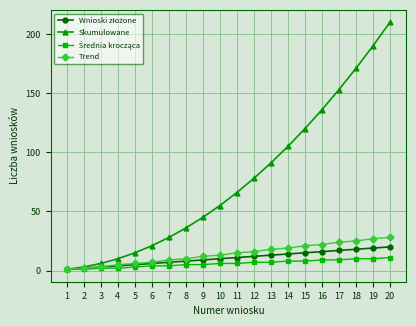

Which series has the widest spread of values?

Skumulowane